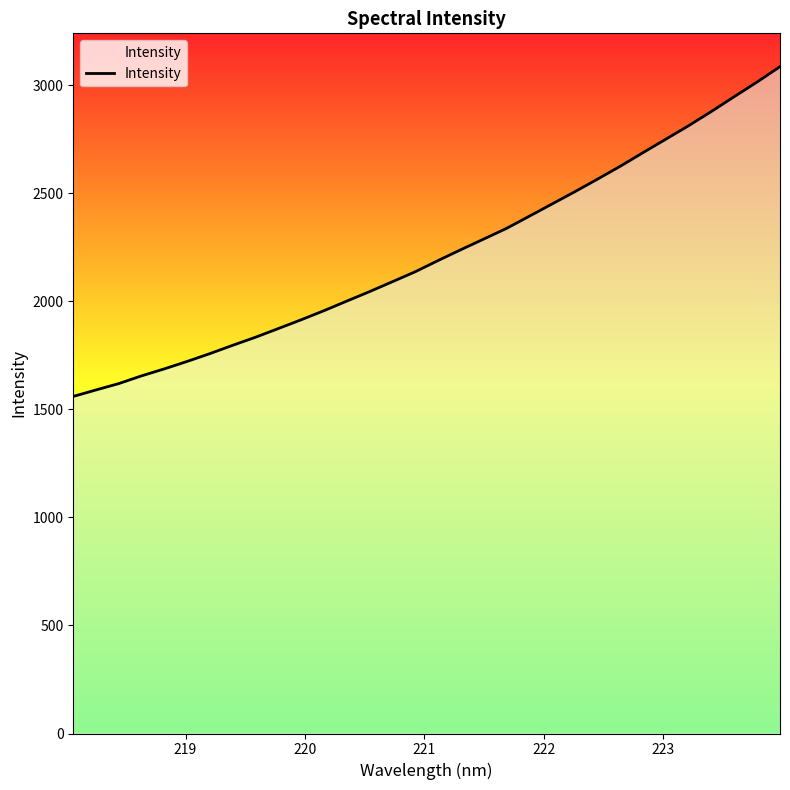

What is the greatest value displayed?

3086.7